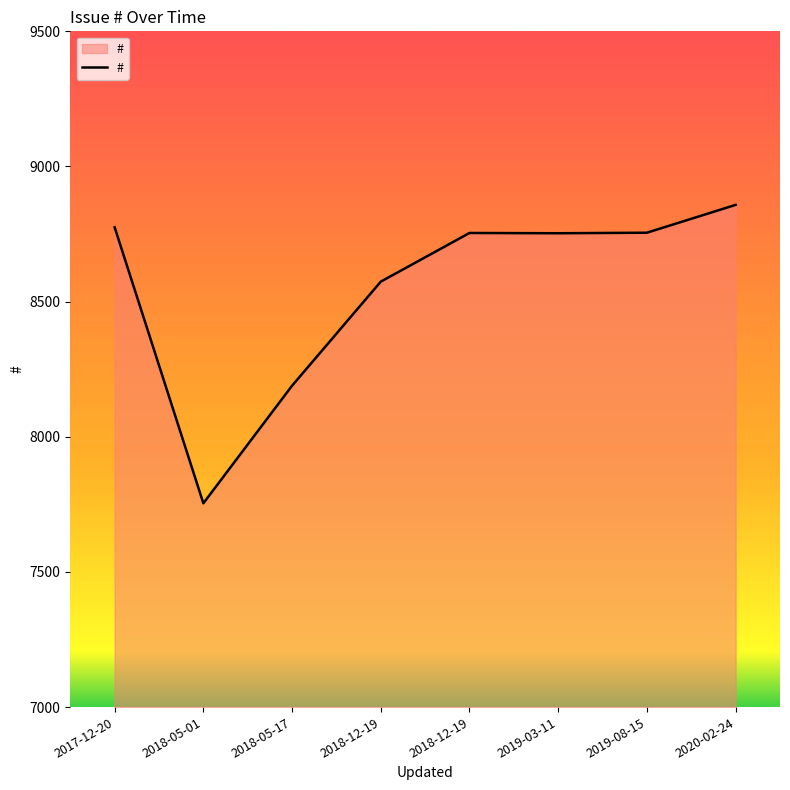

List the labels in order of value, largest first.

2020-02-24, 2017-12-20, 2019-08-15, 2018-12-19, 2019-03-11, 2018-12-19, 2018-05-17, 2018-05-01